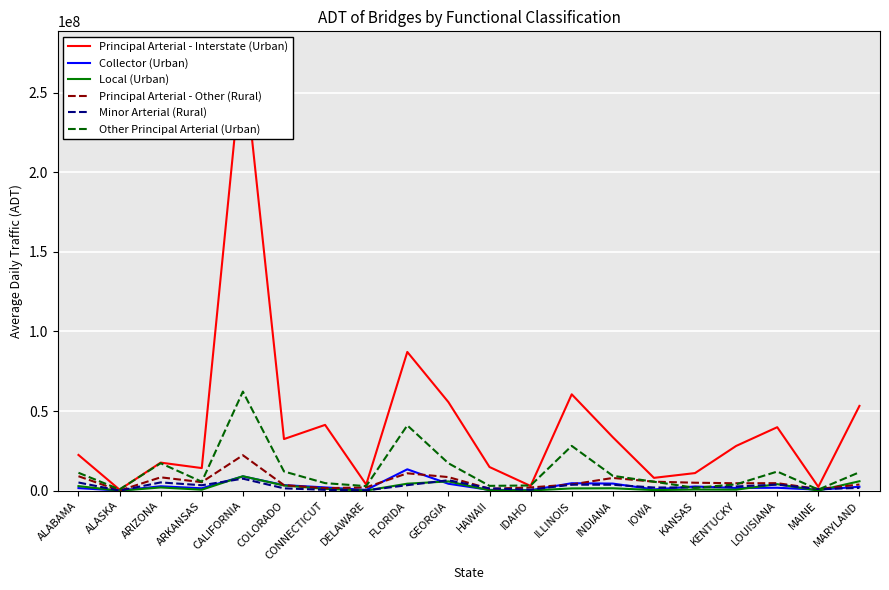

Which series has the widest spread of values?

Principal Arterial - Interstate (Urban)